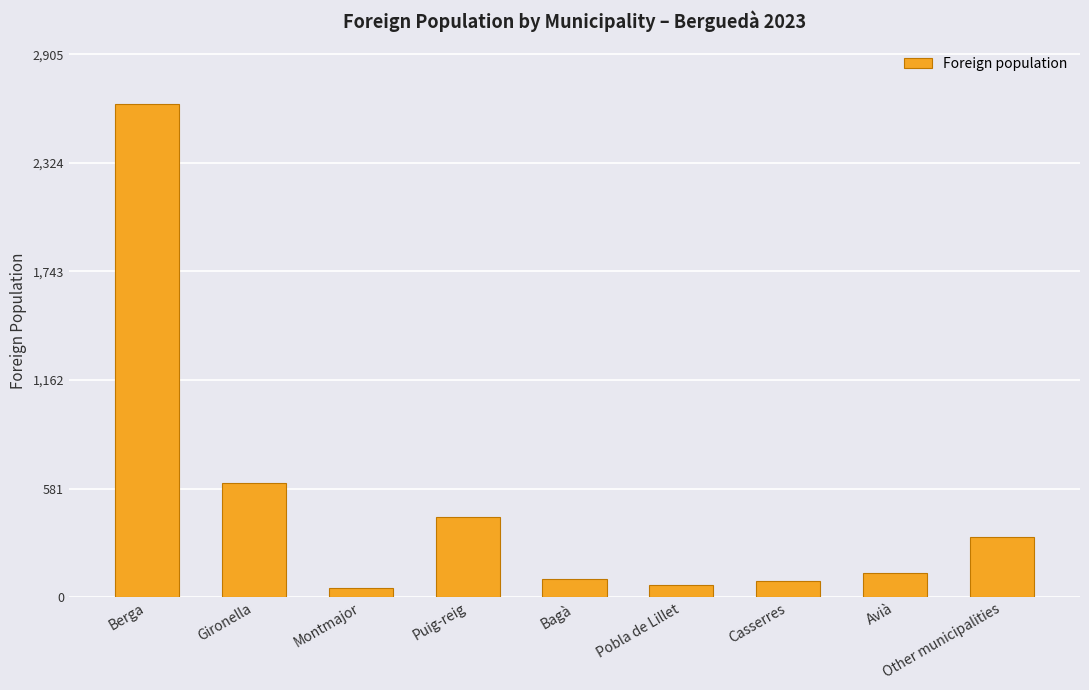

What is the ratio of the value at Montmajor to the value at Gironella?

0.1